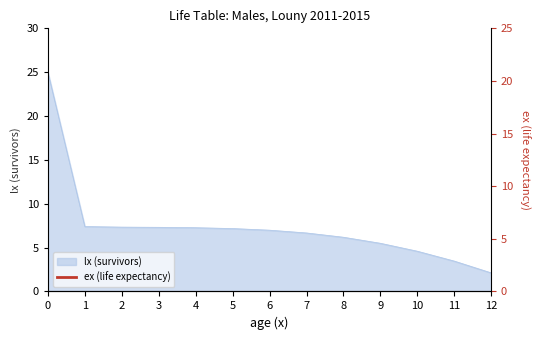

List the labels in order of value, largest first.

0, 1, 2, 3, 4, 5, 6, 7, 8, 9, 10, 11, 12